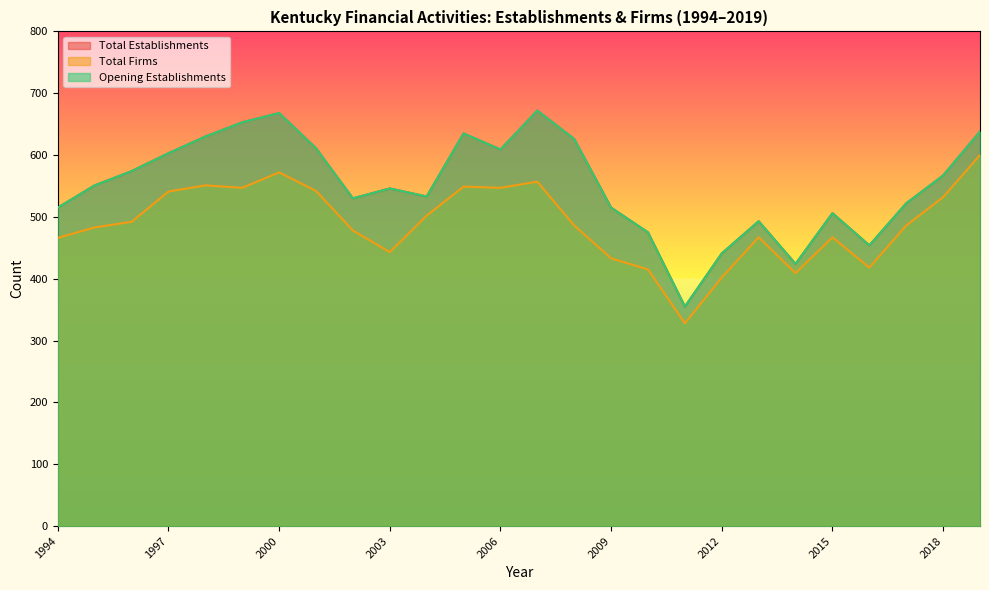

Between 2015 and 2018, which series saw the biggest shift?

Total Firms